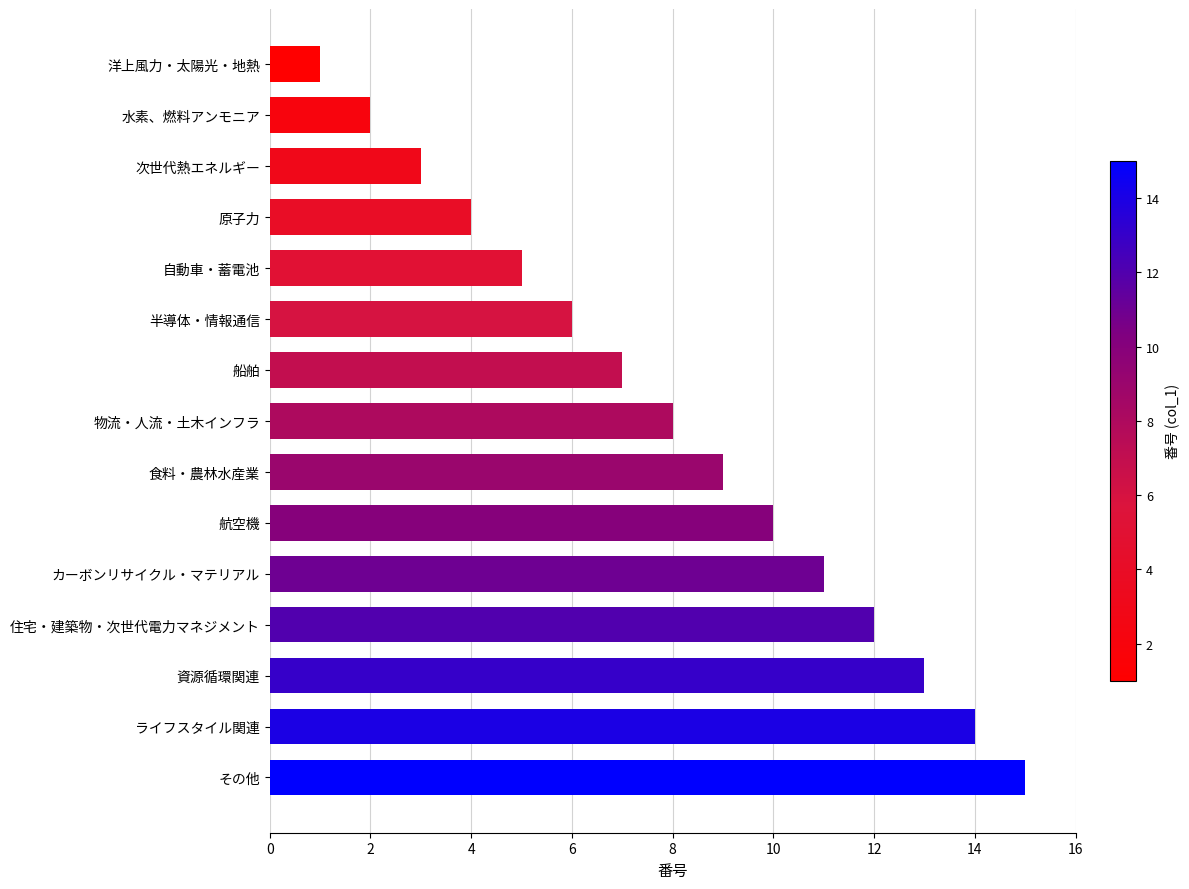

Between 物流・人流・土木インフラ and カーボンリサイクル・マテリアル, which is larger?

カーボンリサイクル・マテリアル